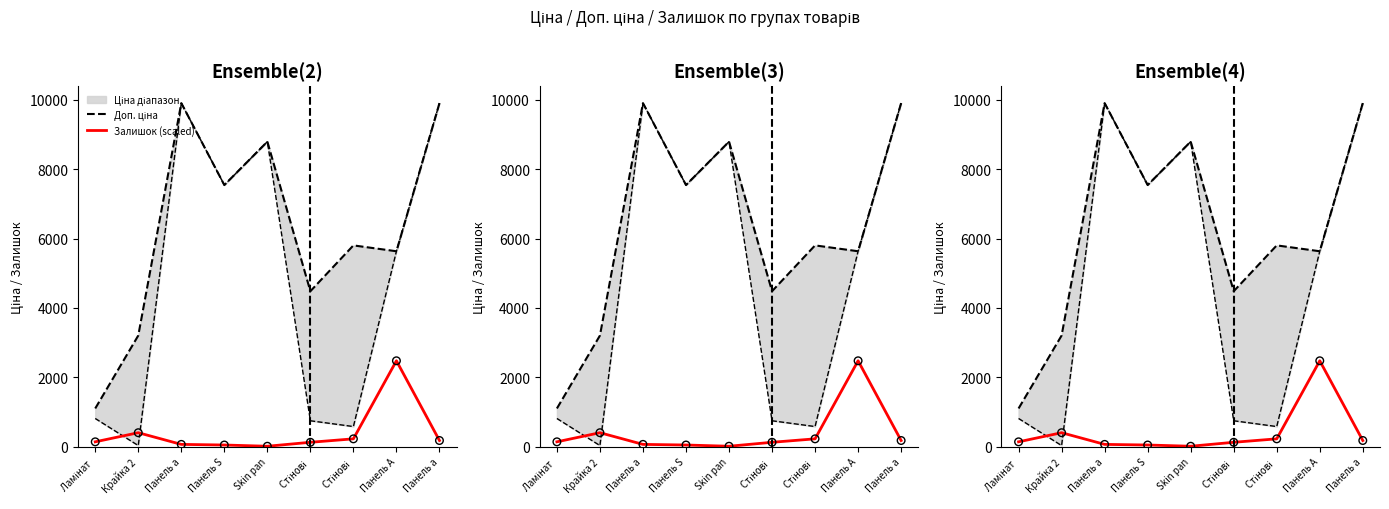

Which series contains the highest Y value?

Доп. ціна